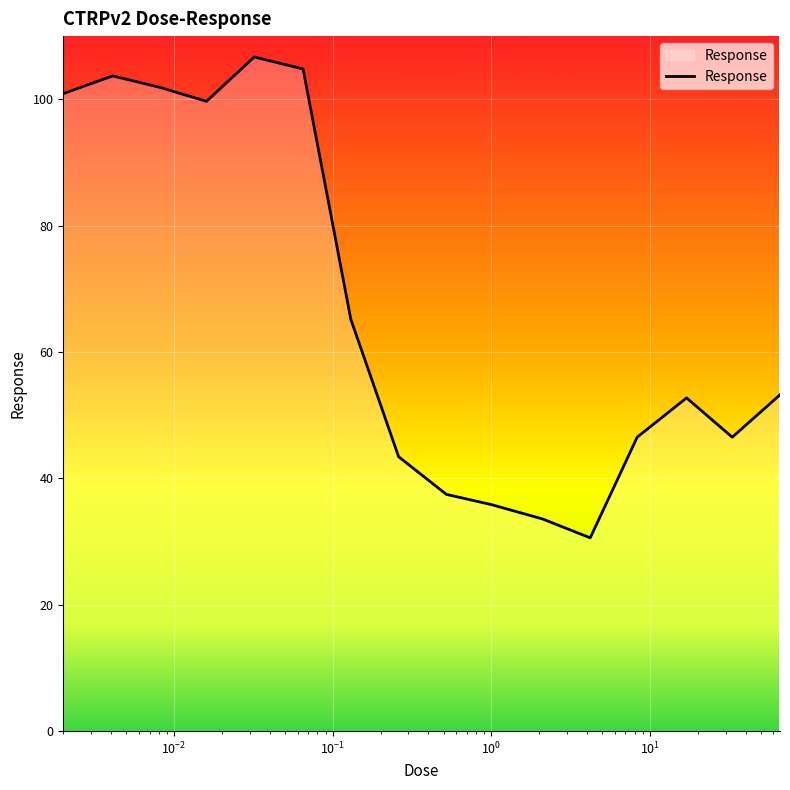

What is the difference between the maximum and minimum values?

76.1